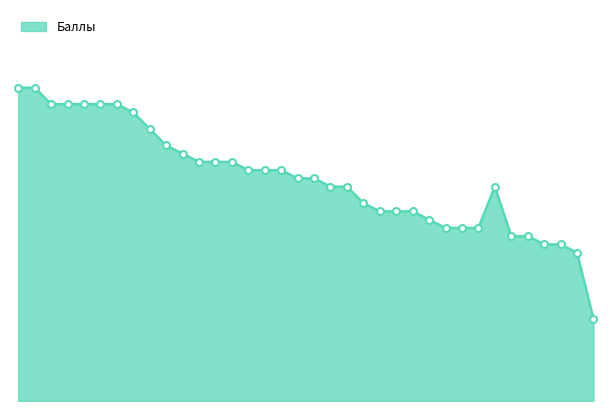

Does the chart display data point markers on the line(s)?

No